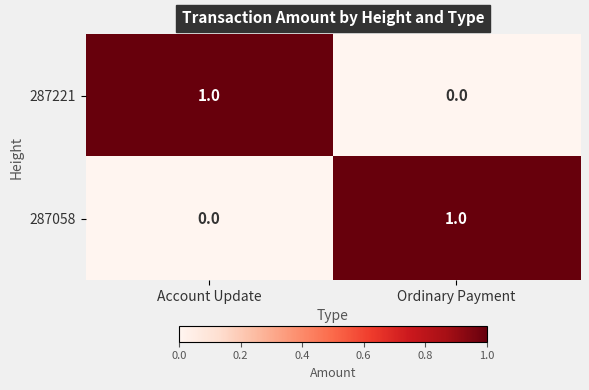

Reading left to right, what are all the values shown in this chart?

287221: 1	0
287058: 0	1